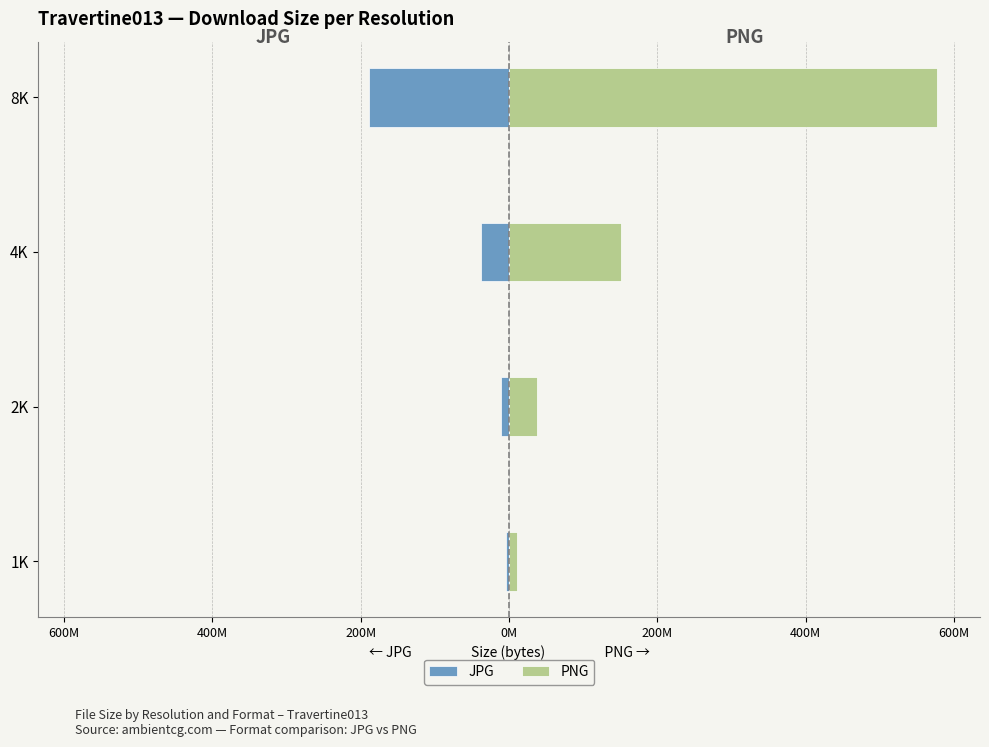

Does the chart contain any negative values?

Yes